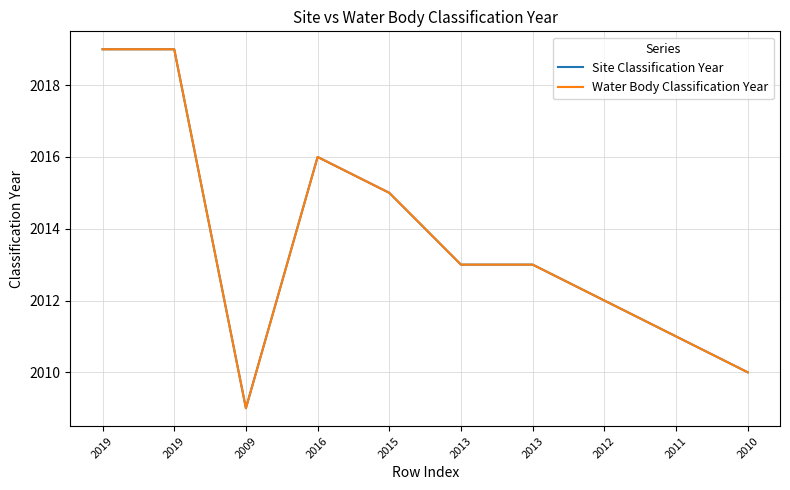

What is the sum of the Water Body Classification Year values at 2019 and 2013?

4032